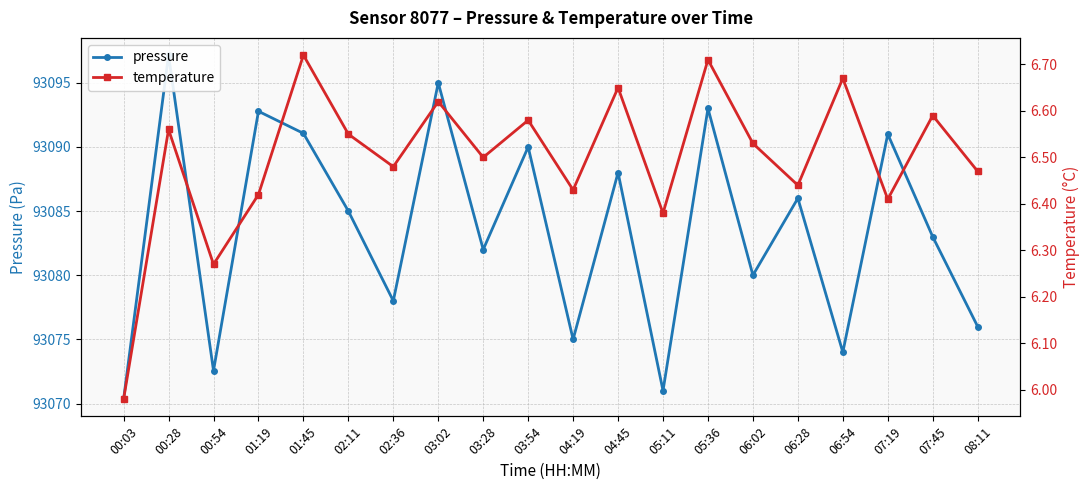

The pressure series shows 93088.0 at 04:45. True or false?

True